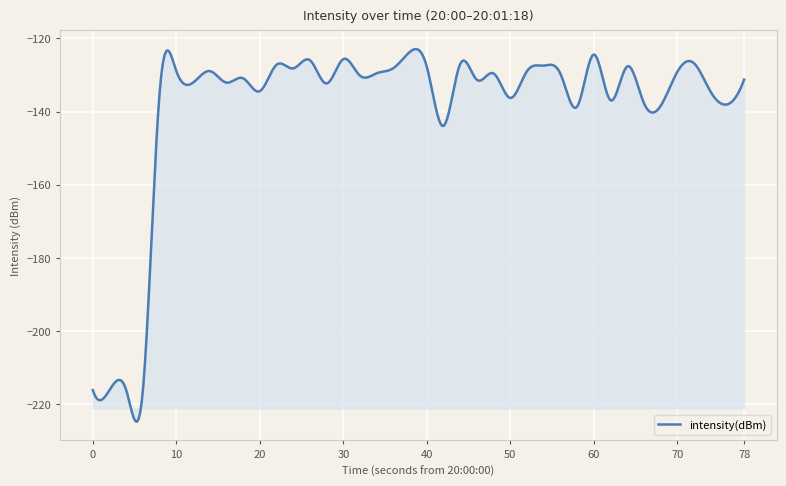

What is the maximum value shown in the chart?

-122.9